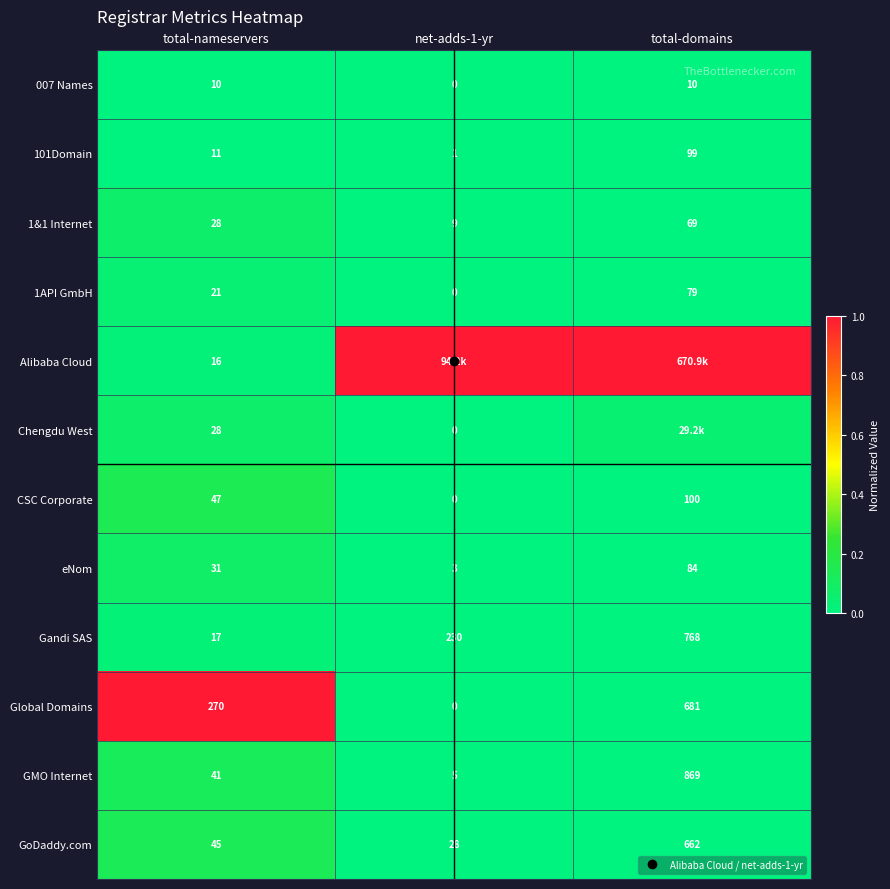

How many values in Global Domains are above zero?

2